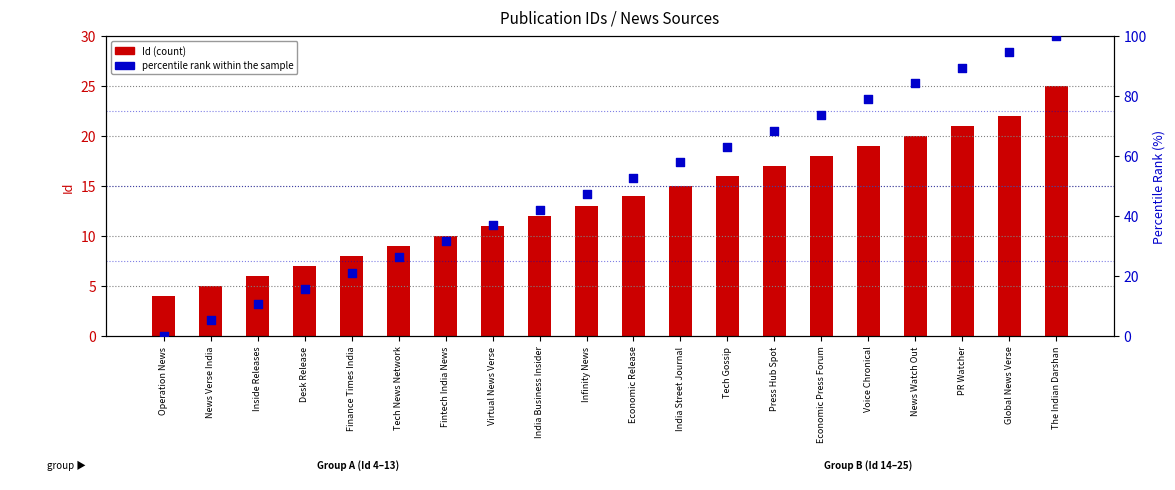

Which series reaches the maximum Y coordinate?

percentile rank within the sample